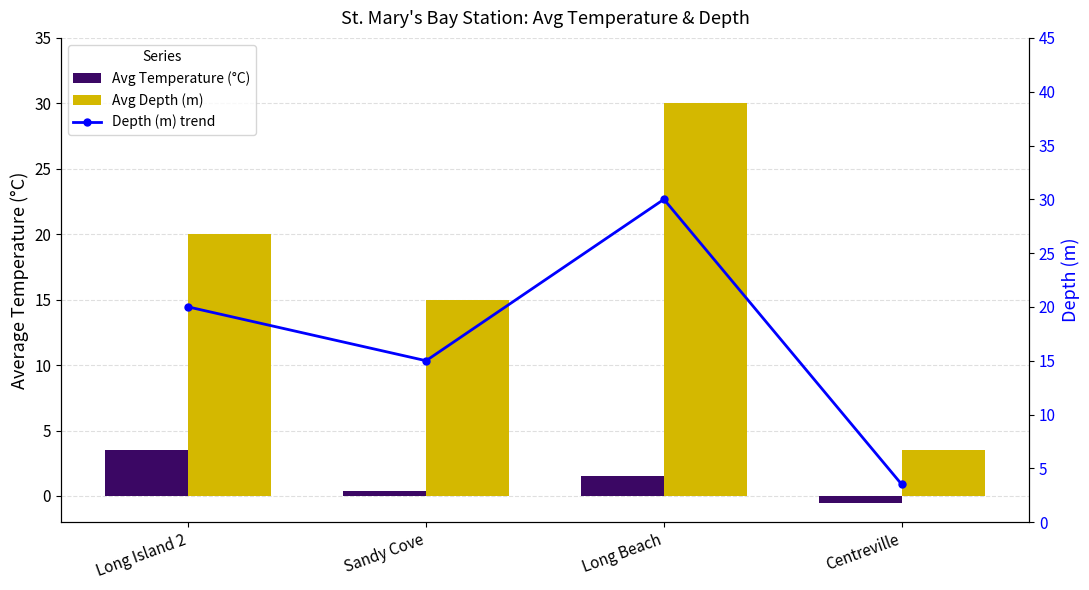

What is the label of the 3rd bar from the right?

Sandy Cove